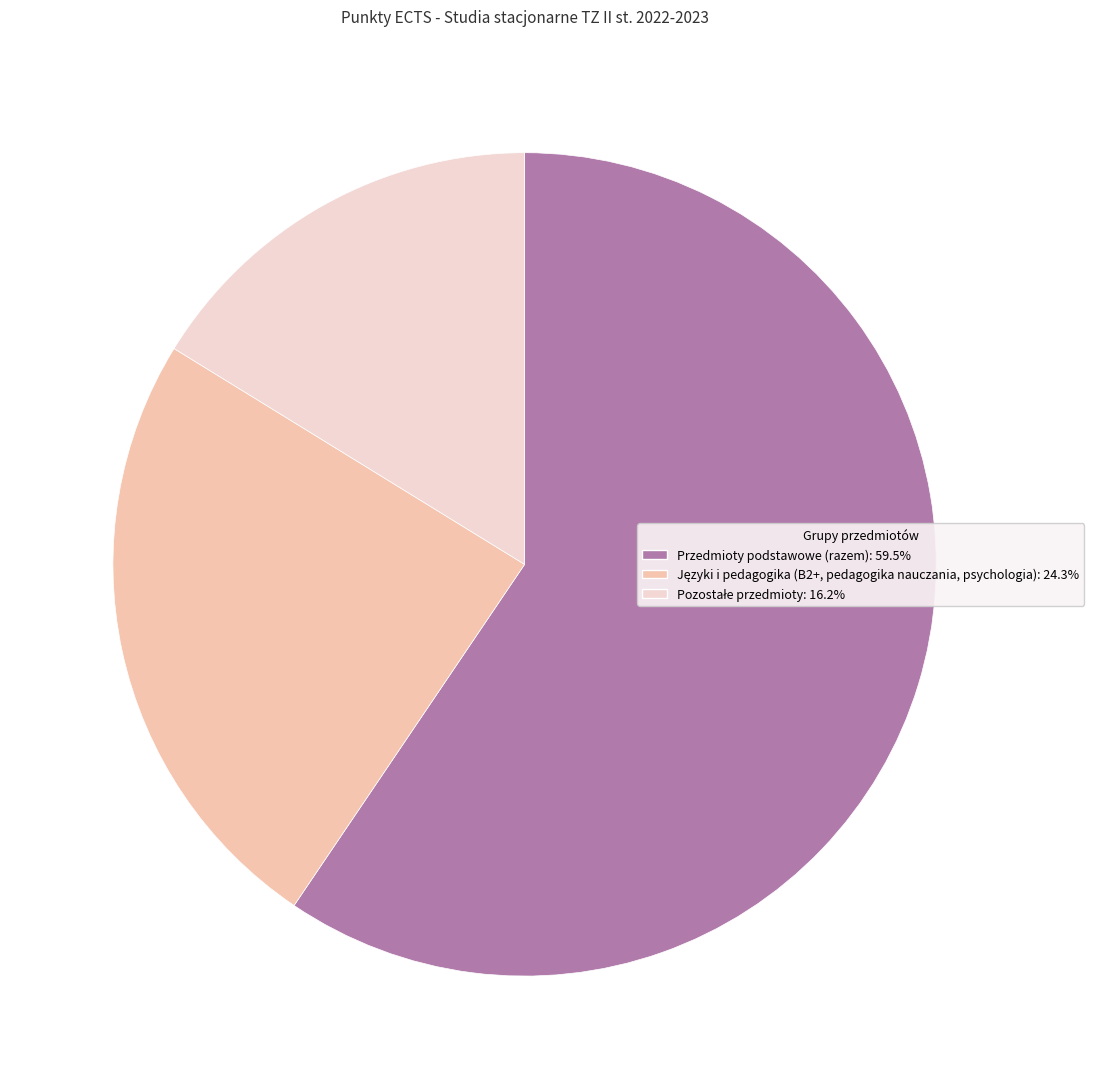

Is there any slice that represents more than half of the pie?

Yes